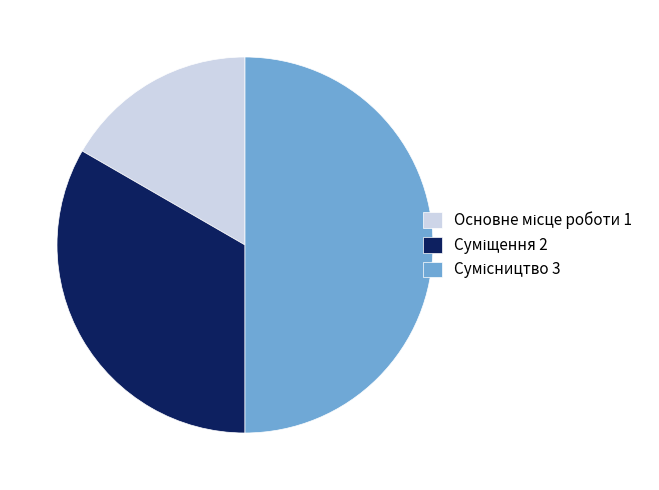

Is there a majority slice in this chart?

No